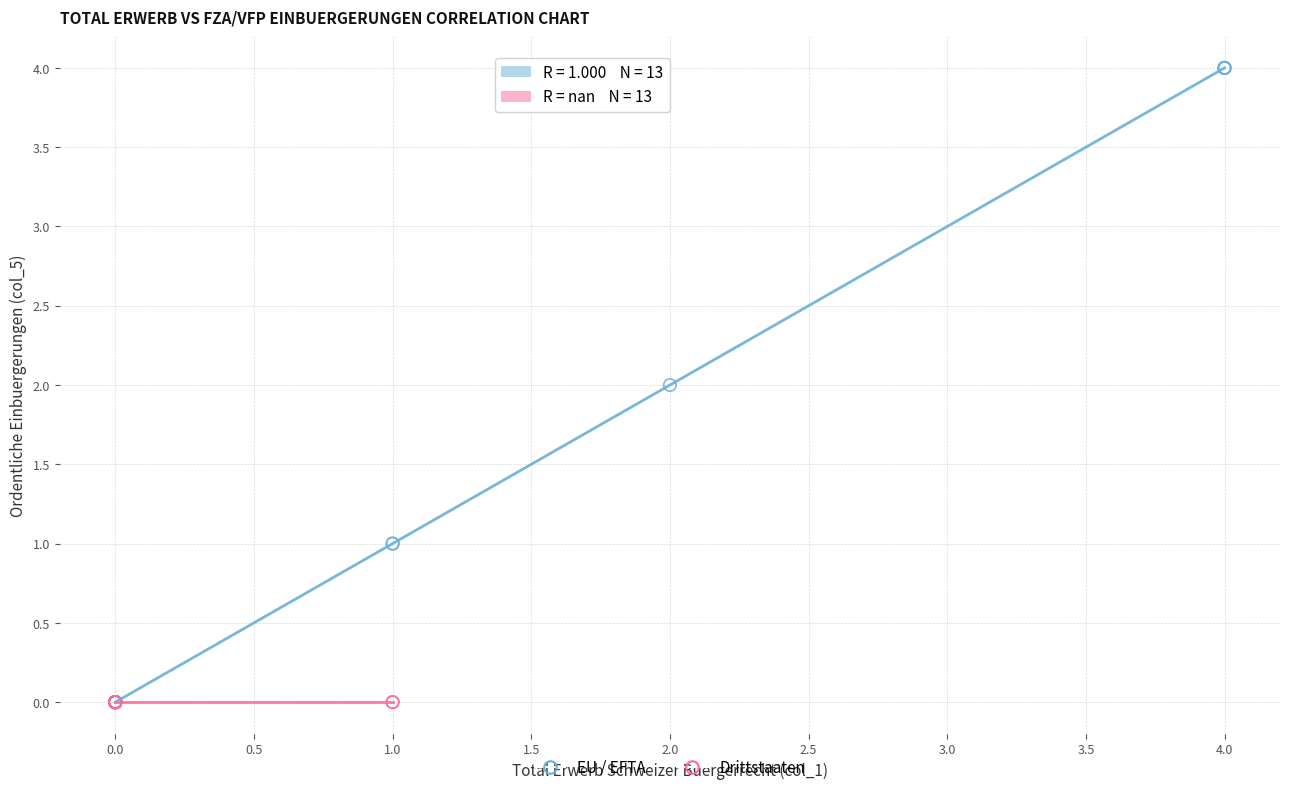

Which series reaches the maximum Y coordinate?

EU / EFTA